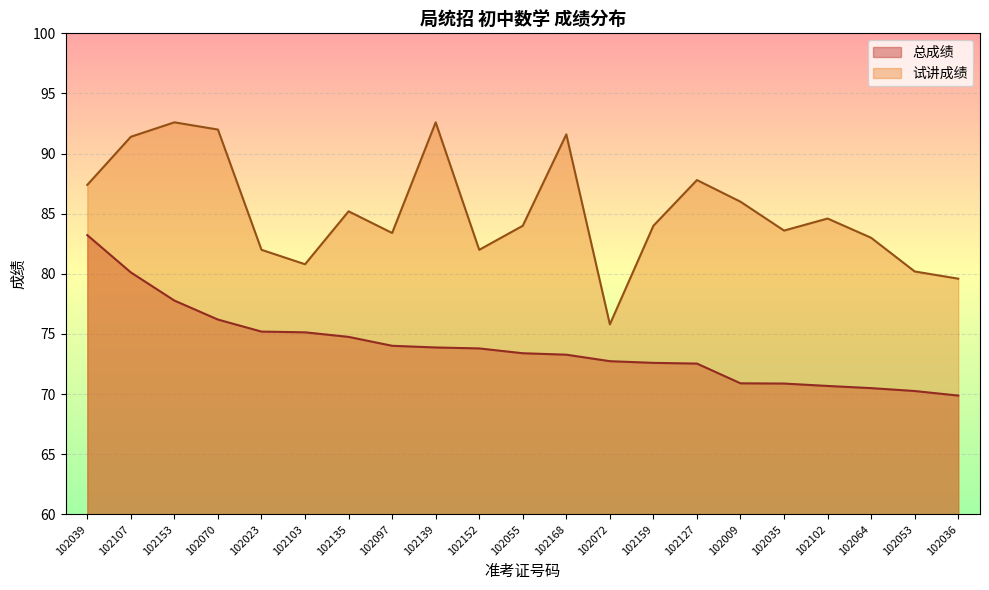

At which category does 试讲成绩 reach its first local valley?

102103